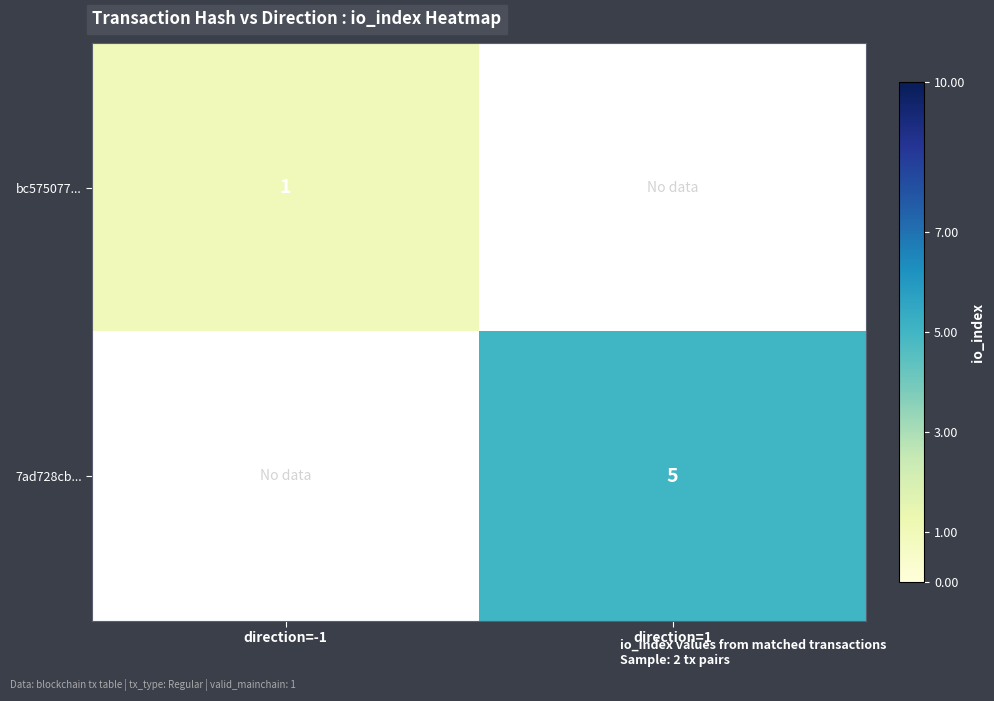

Is it true that 7ad728cb... equals 5 at direction=1?

True